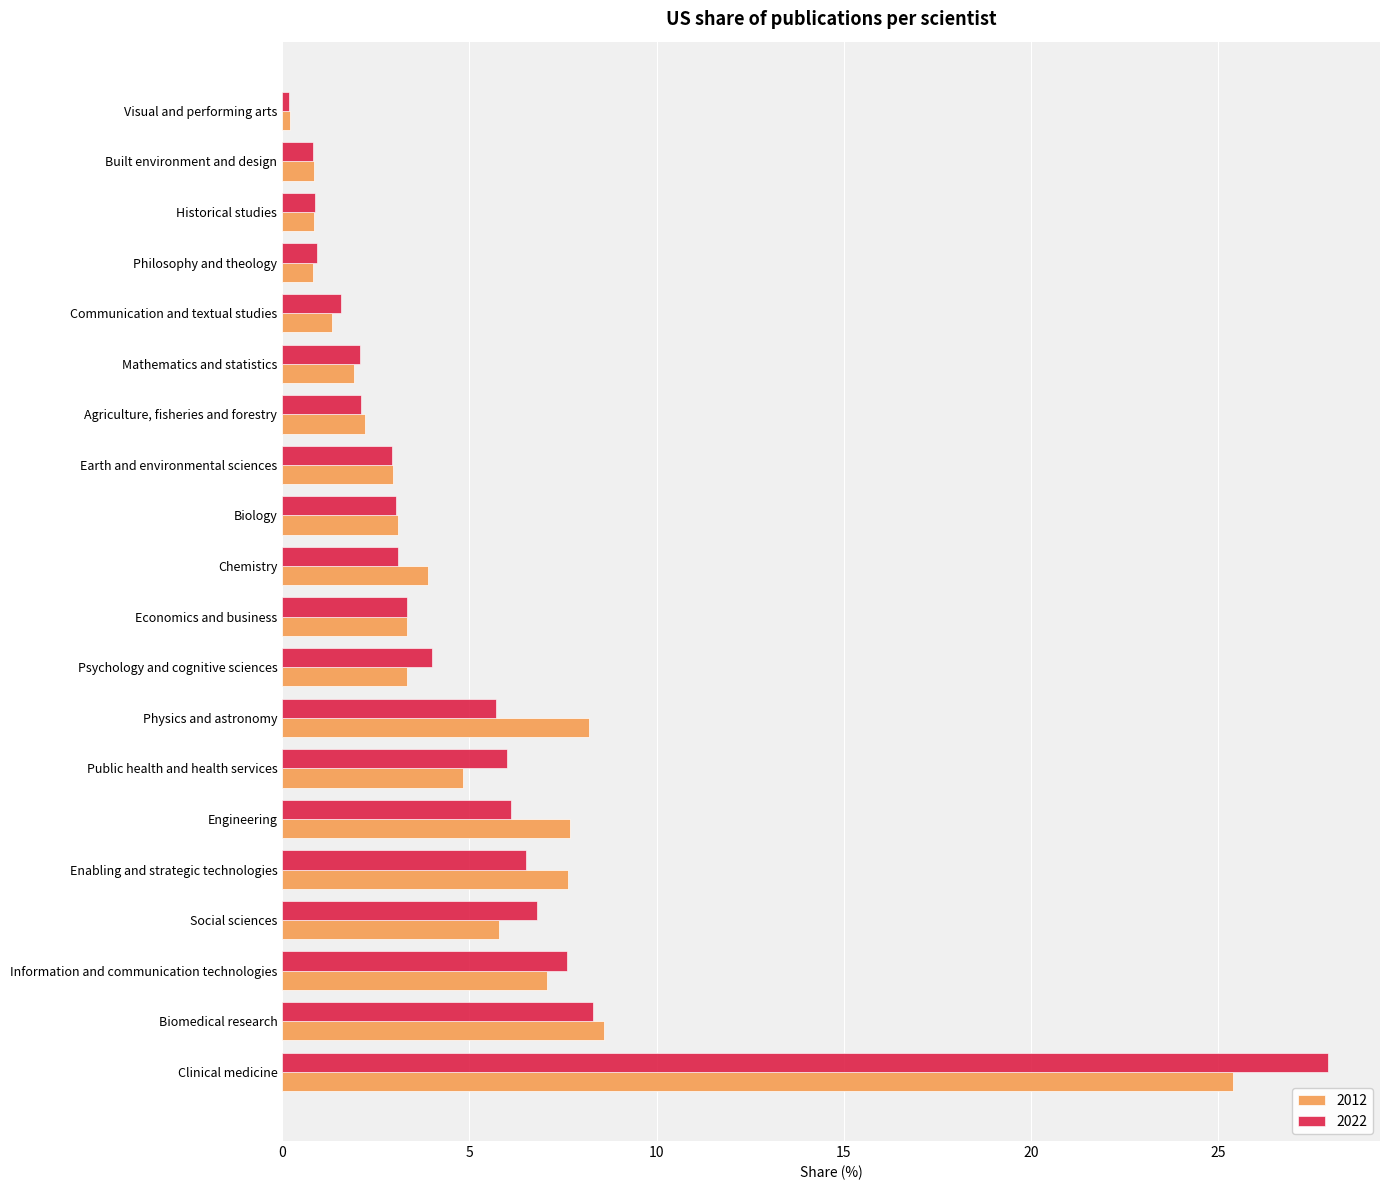

Which series has the widest spread of values?

2022